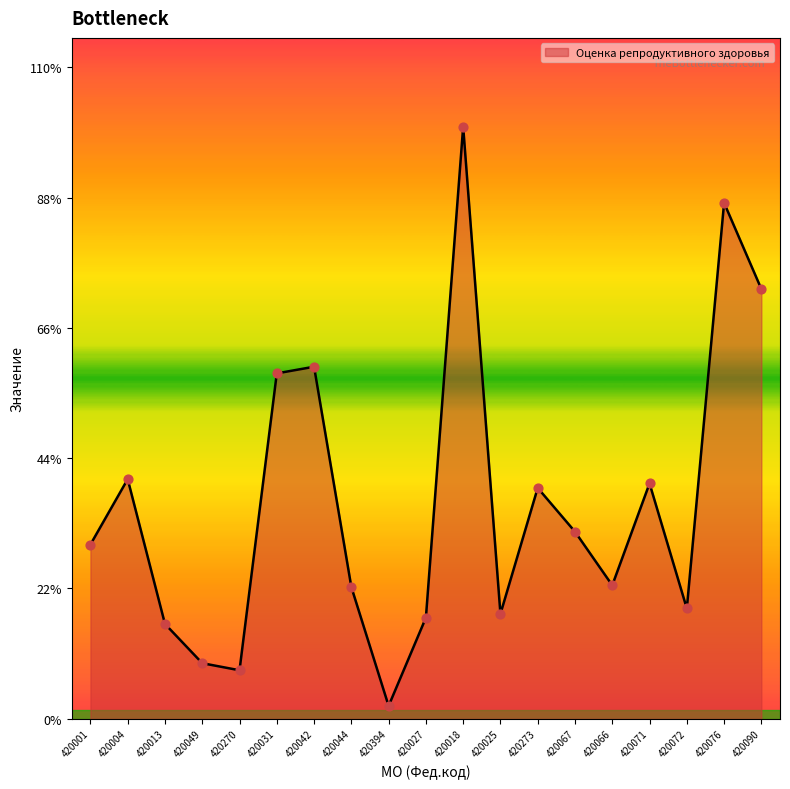

Approximately how many times larger is the value at 420270 compared to 420031?

0.1